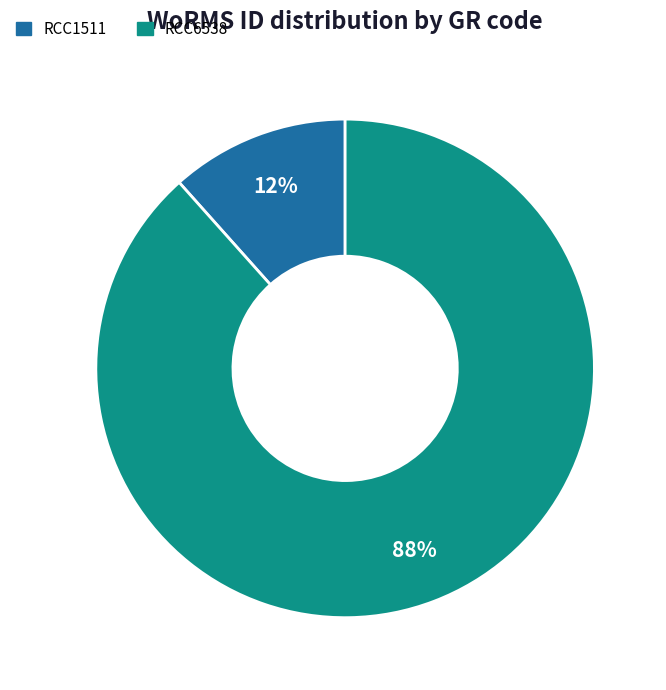

Which category has the smallest portion of the pie?

RCC1511